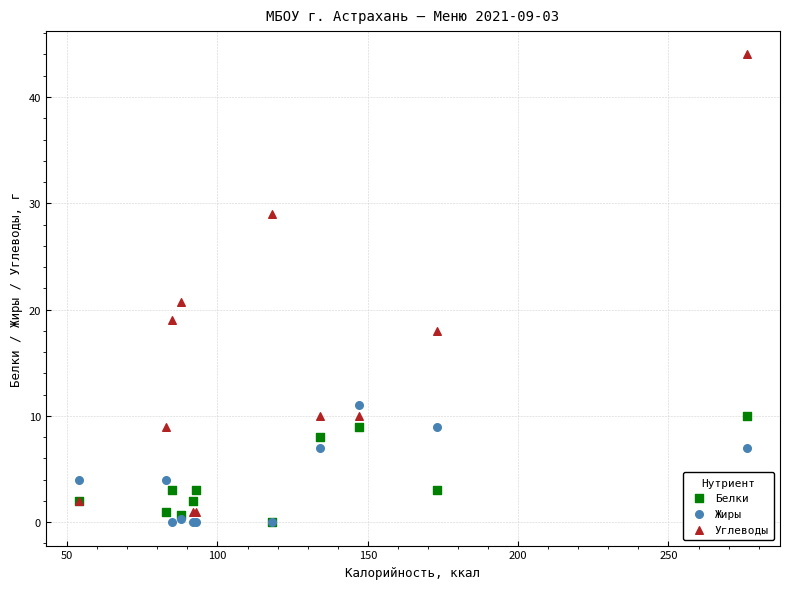

Across all series, what Y value is closest to 22?

20.8